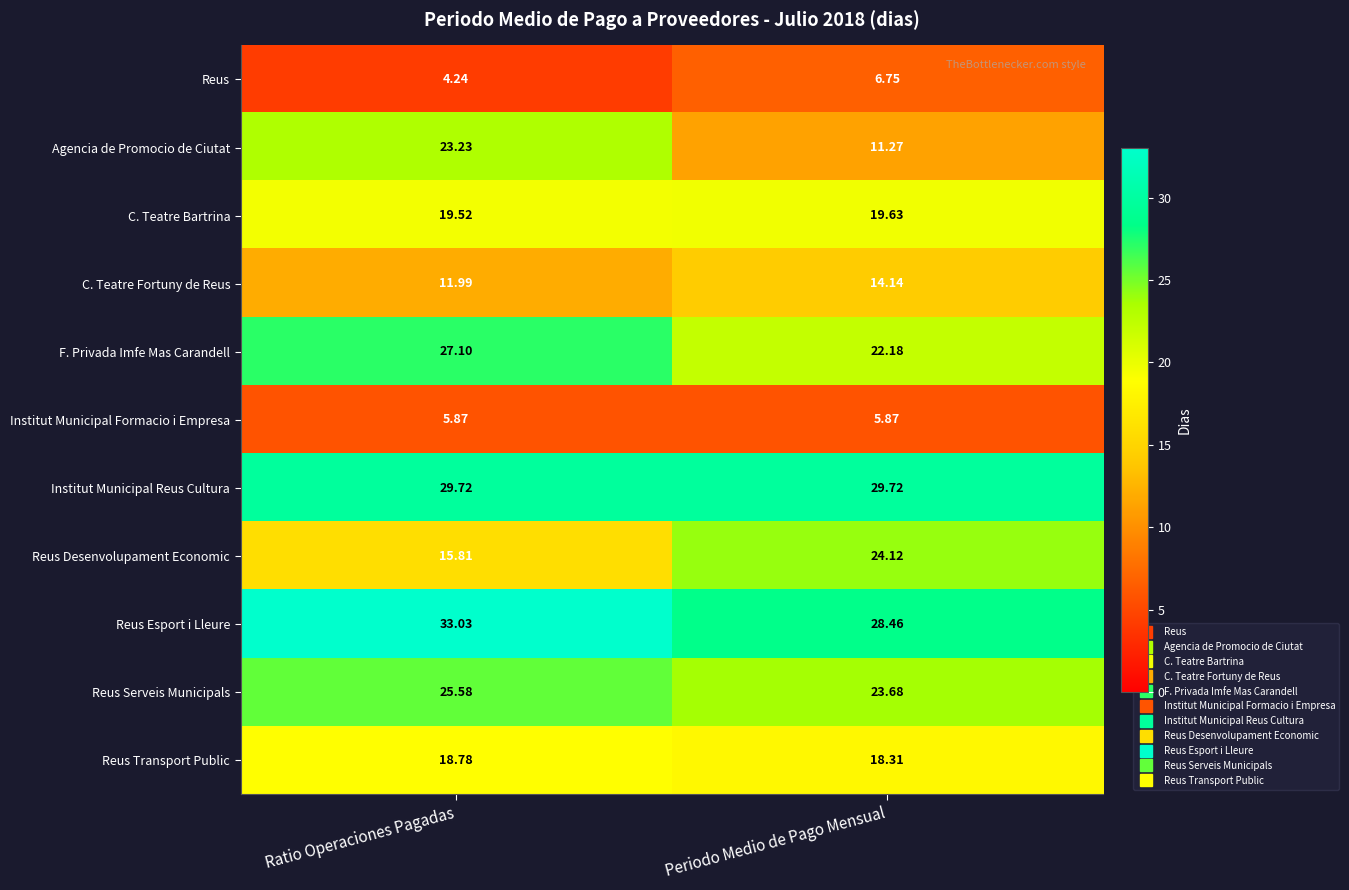

Between Ratio Operaciones Pagadas and Periodo Medio de Pago Mensual, which series saw the biggest shift?

Agencia de Promocio de Ciutat